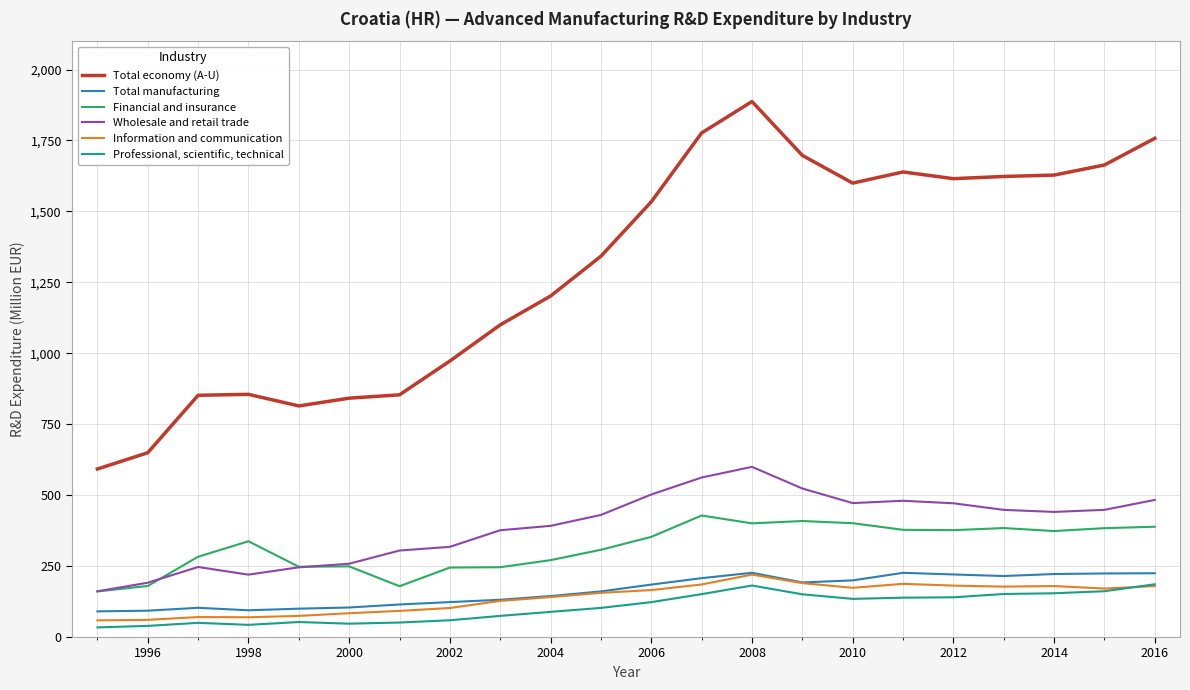

Rank the series by their maximum value, from lowest to highest.

Professional, scientific, technical, Information and communication, Total manufacturing, Financial and insurance, Wholesale and retail trade, Total economy (A-U)